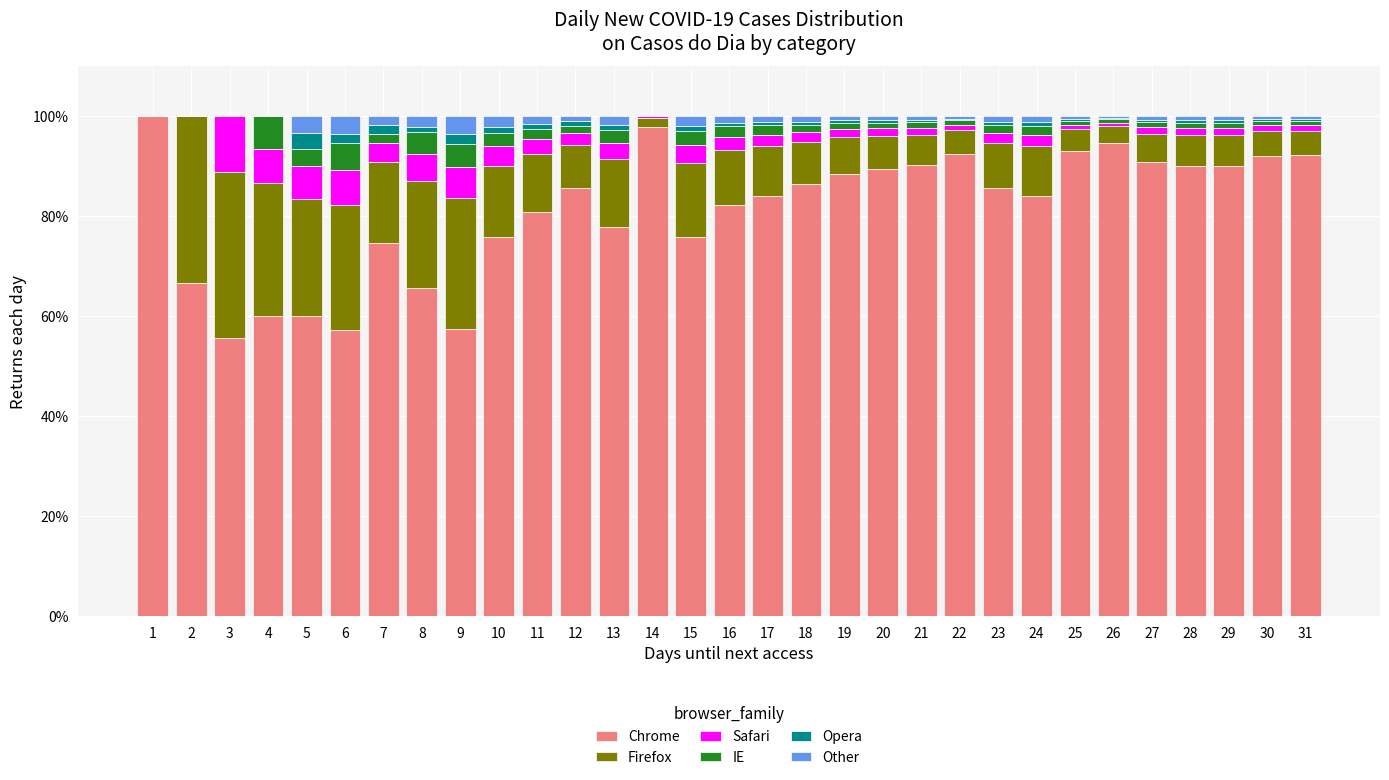

What is the highest value of the Chrome series?

100.0